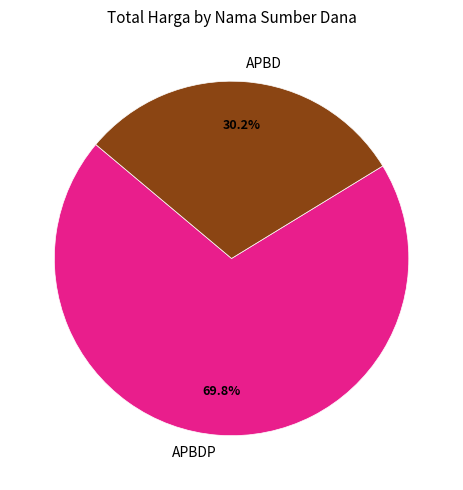

What is the smallest slice in the pie chart?

APBD